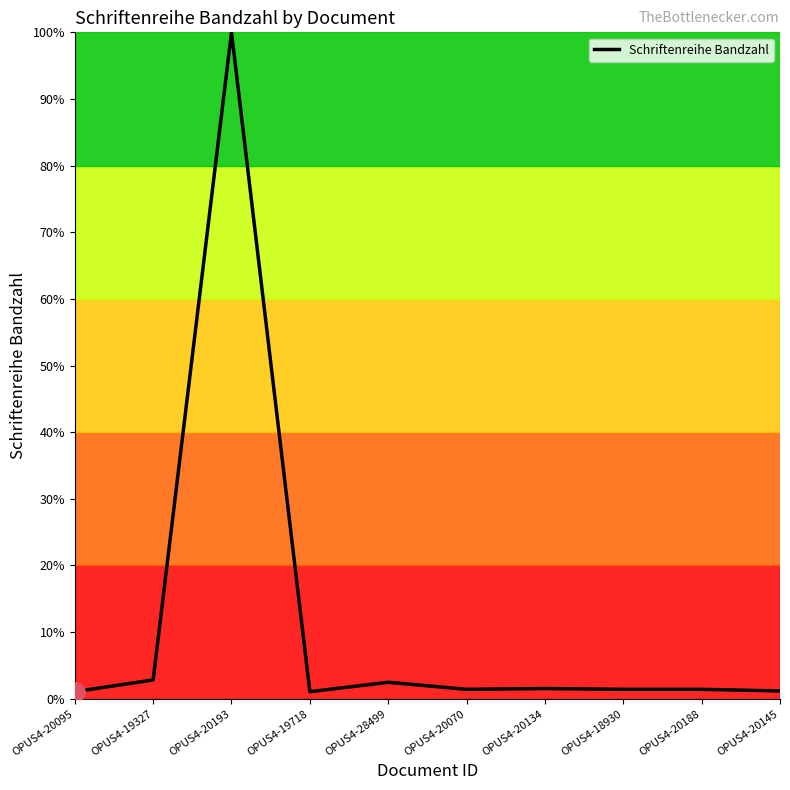

The chart shows a value of 2.5 at OPUS4-28499. True or false?

True